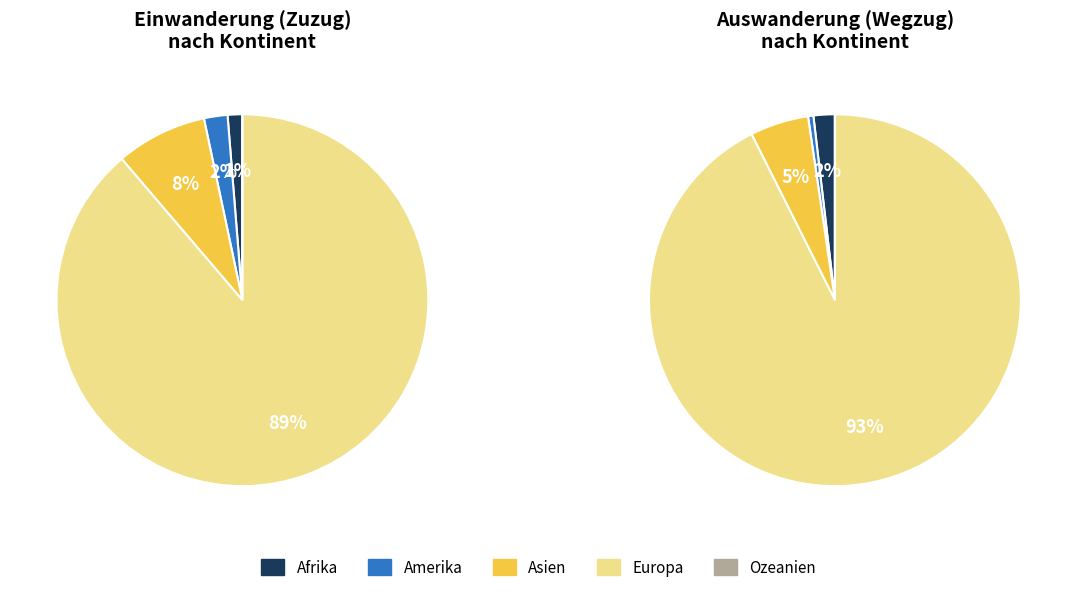

Is Europa the majority of the pie?

Yes